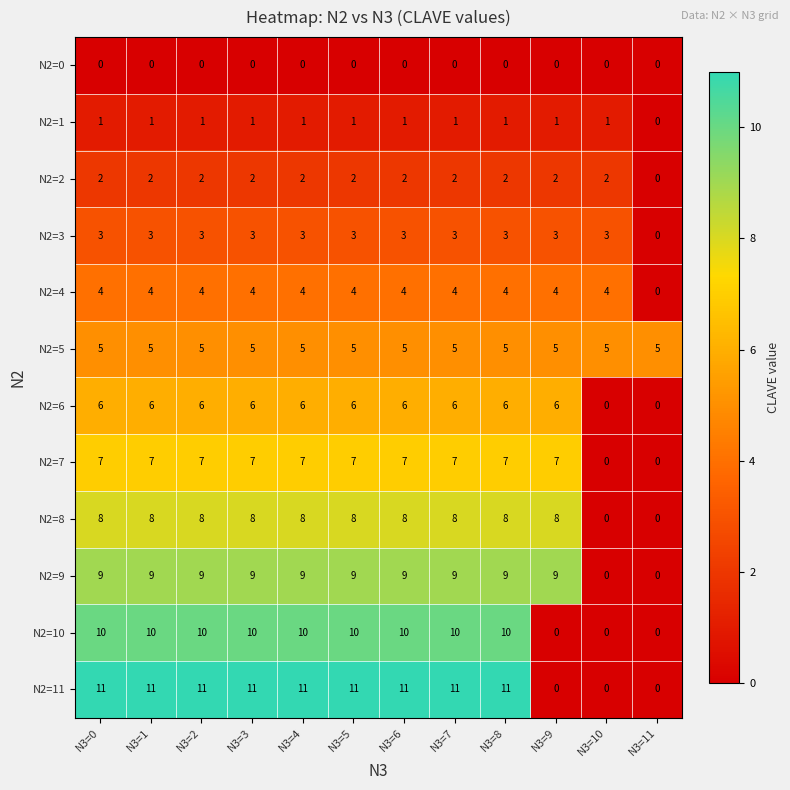

The value of N2=6 at N3=0 is 8. True or false?

False